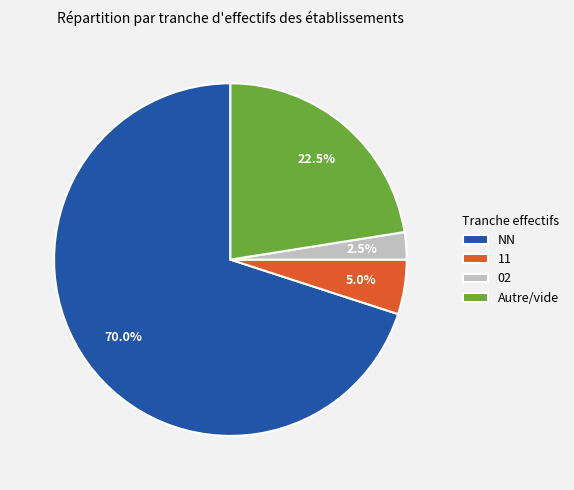

Is there a majority slice in this chart?

Yes